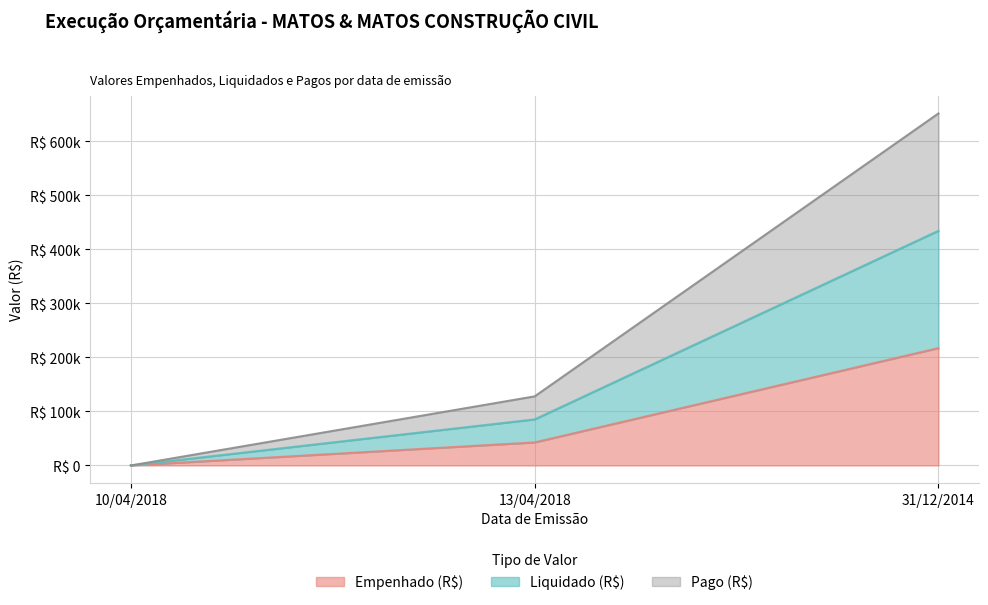

Reading left to right, list all the values displayed in this chart.

Empenhado (R$): 10/04/2018=0.0	13/04/2018=42650.5	31/12/2014=217324.1
Liquidado (R$): 10/04/2018=0.0	13/04/2018=85301.0	31/12/2014=434648.2
Pago (R$): 10/04/2018=0.0	13/04/2018=127951.5	31/12/2014=651972.3